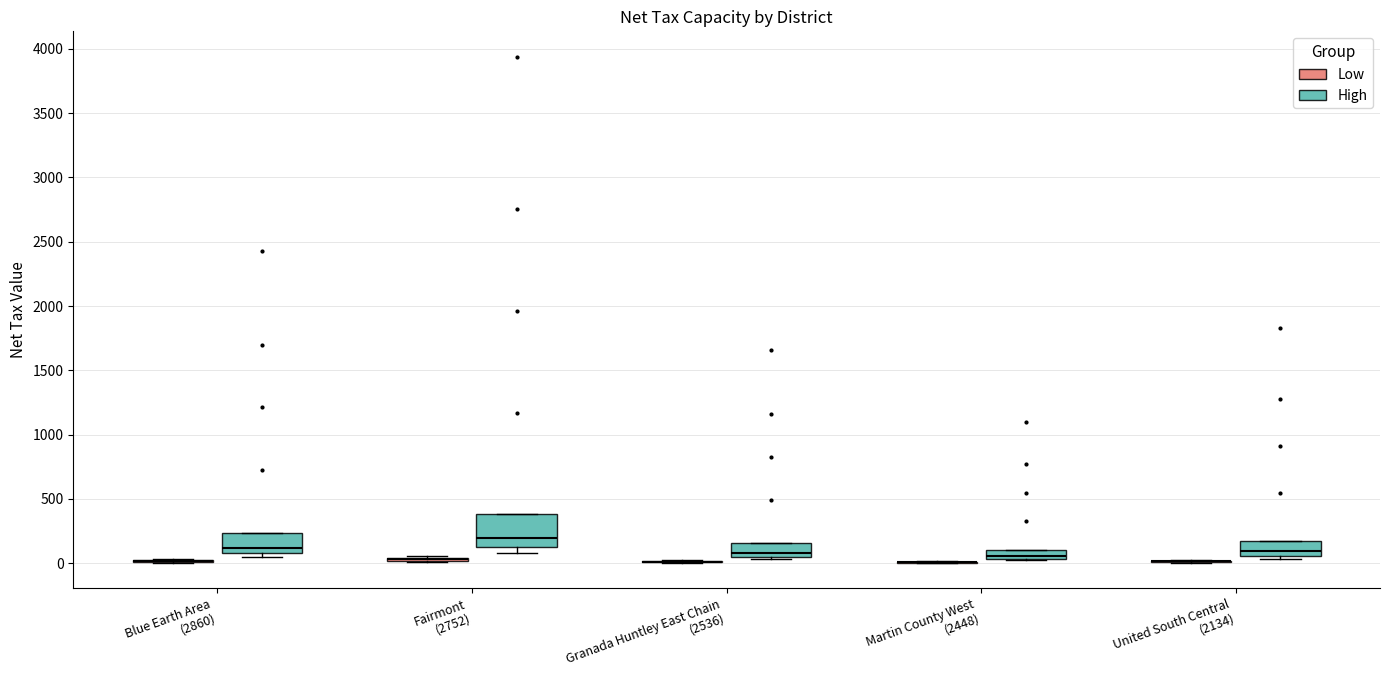

Where is the lower edge of the box for Granada Huntley East Chain (2536) (High) on the y-axis? The values are not printed on the chart, so give them approximately, as read against the axis.

50